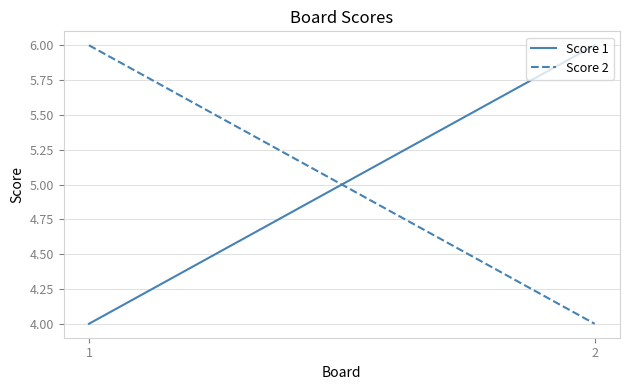

Which has a higher value, 2 or 1?

2